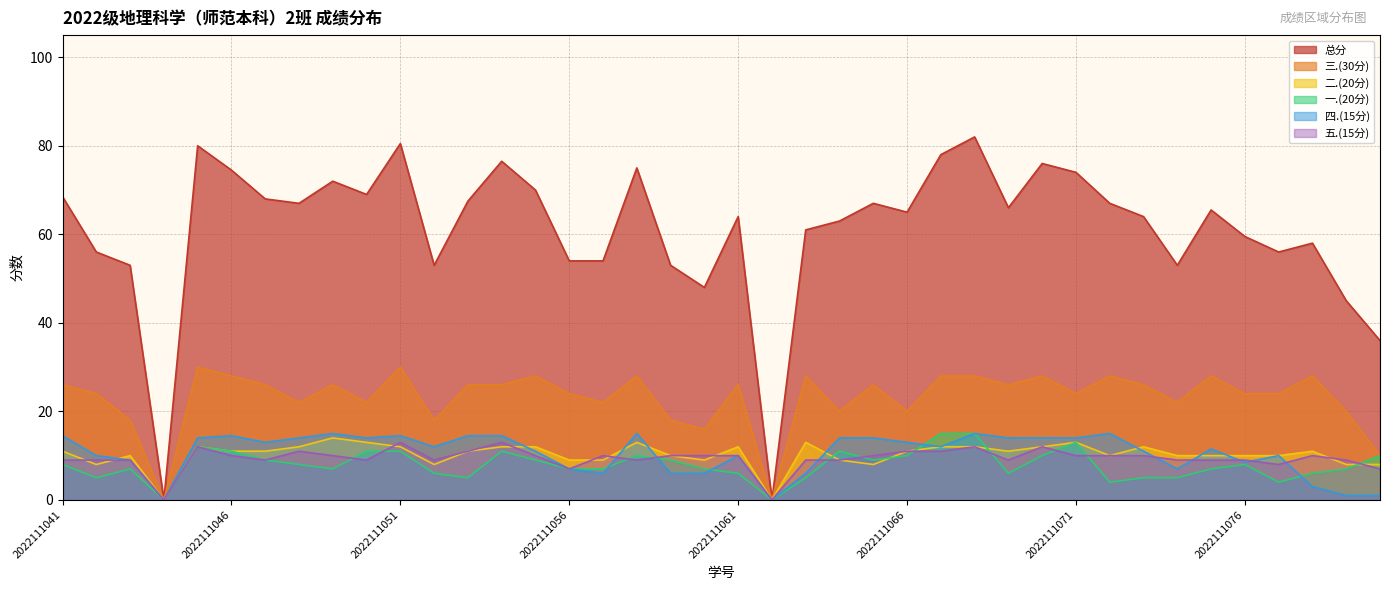

At which category is the sum across all series the highest?

2022111068